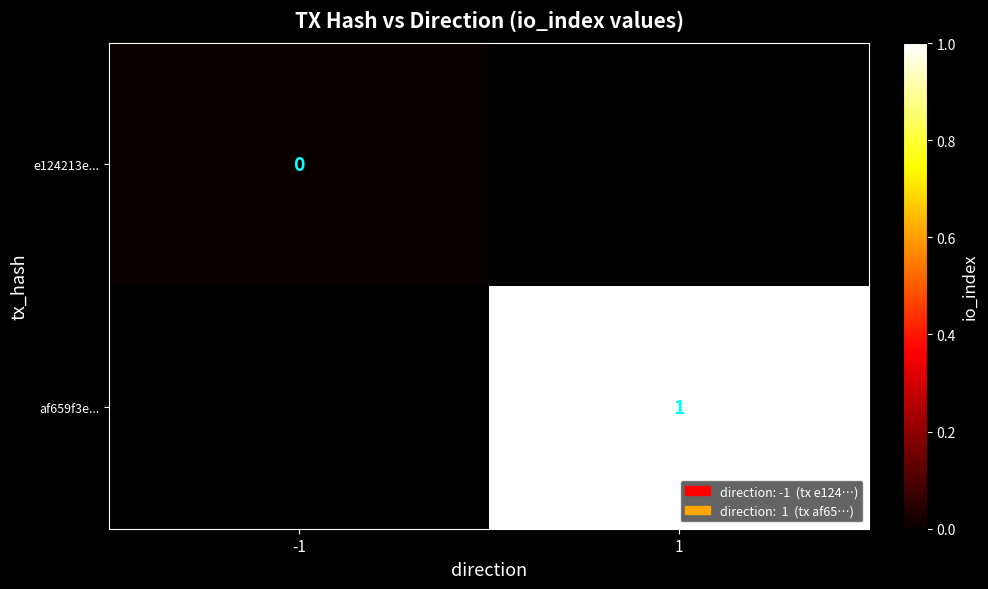

The value of af659f3e... at 1 is 1. True or false?

True